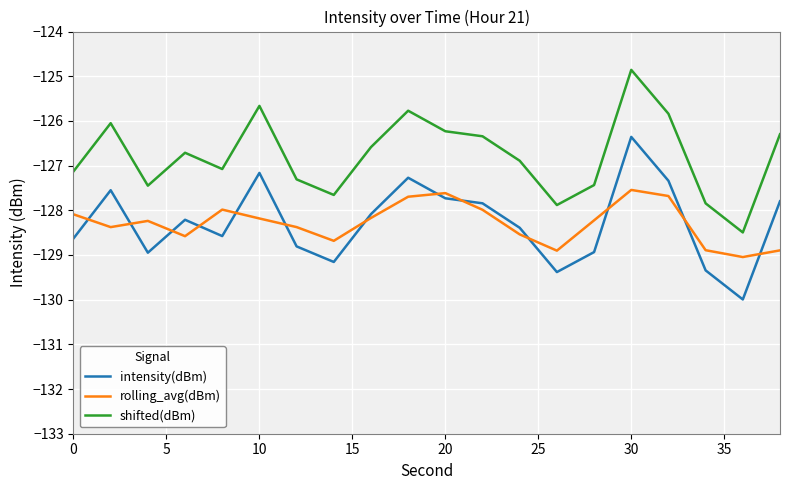

What are all the series names shown in the legend?

intensity(dBm), rolling_avg(dBm), shifted(dBm)